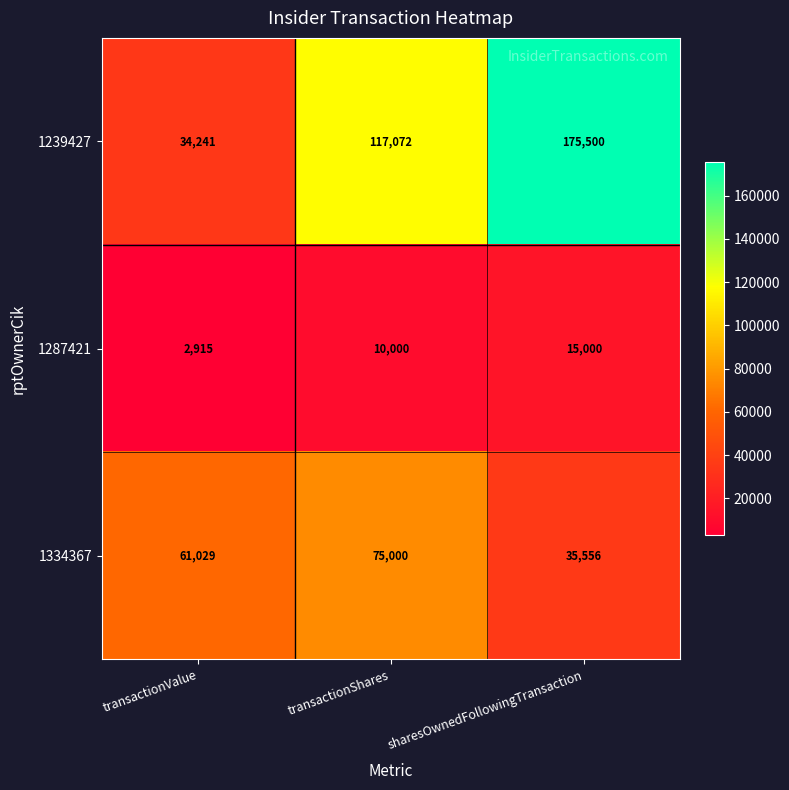

Reading left to right, transcribe all the data shown in this chart.

1239427: transactionValue=34241	transactionShares=117072	sharesOwnedFollowingTransaction=175500
1287421: transactionValue=2915	transactionShares=10000	sharesOwnedFollowingTransaction=15000
1334367: transactionValue=61029	transactionShares=75000	sharesOwnedFollowingTransaction=35556